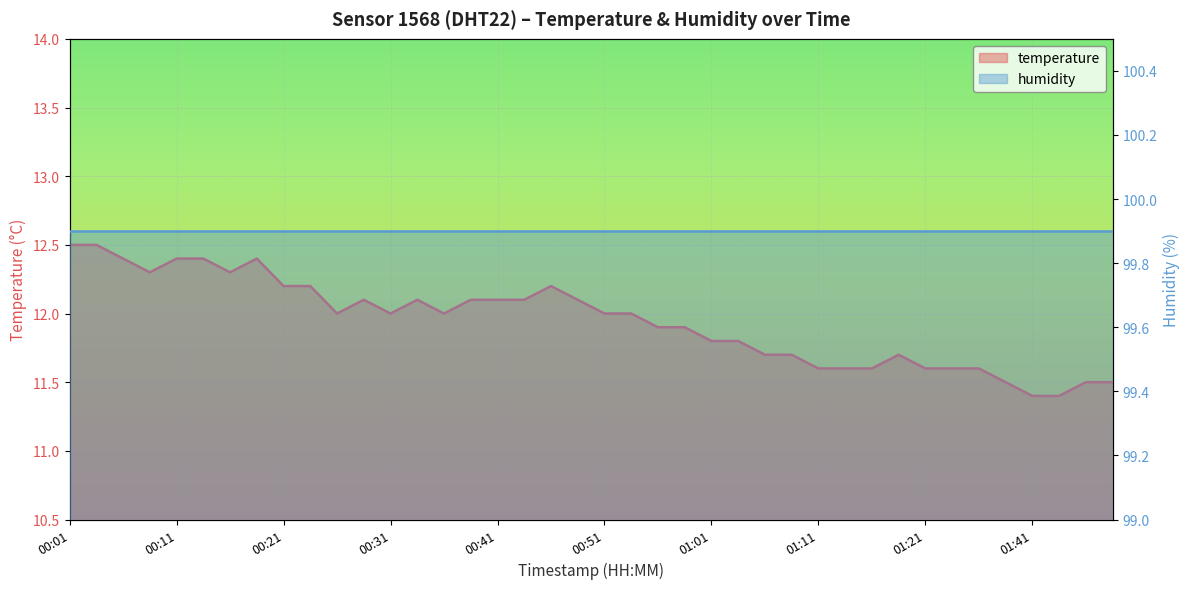

How many points are higher than both their immediate neighbors (excluding endpoints)?

5